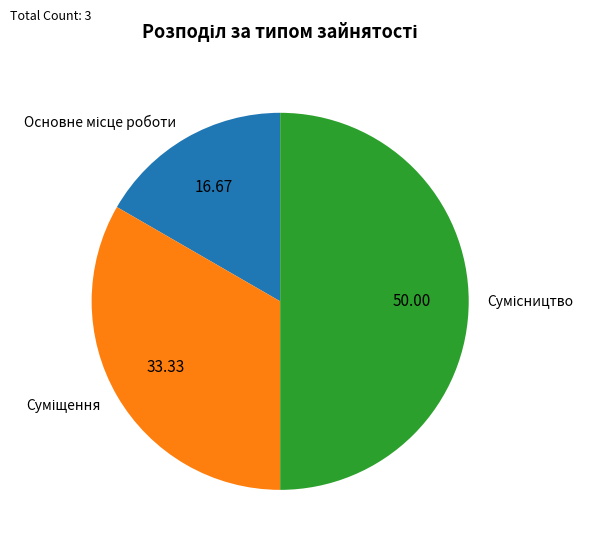

To the nearest percent, what is the difference between the Сумісництво and Основне місце роботи slice percentages?

33%